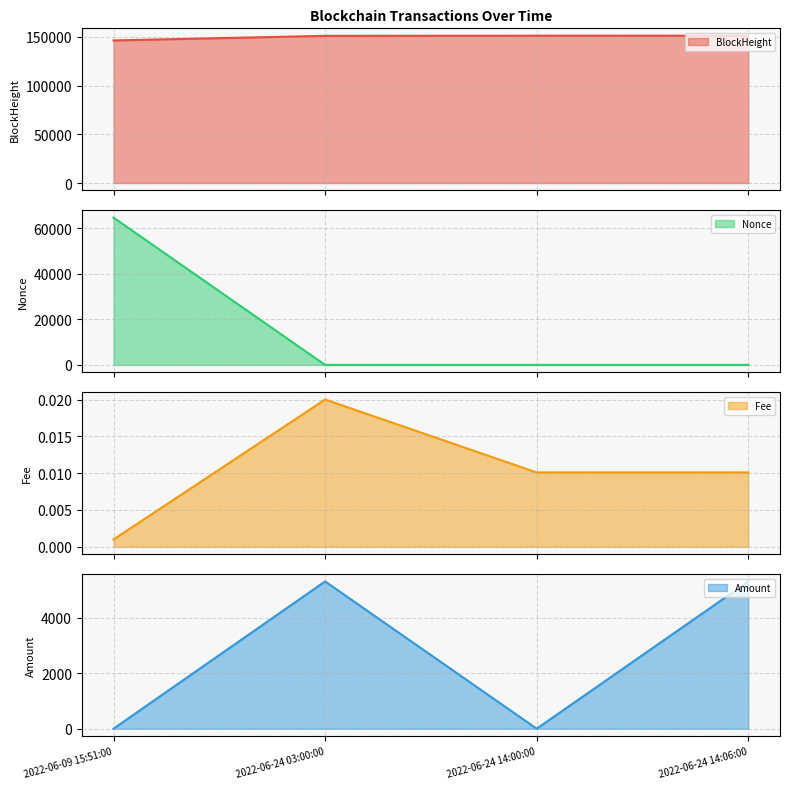

List the labels in order of BlockHeight line value, largest first.

2022-06-24 14:06:00, 2022-06-24 14:00:00, 2022-06-24 03:00:00, 2022-06-09 15:51:00